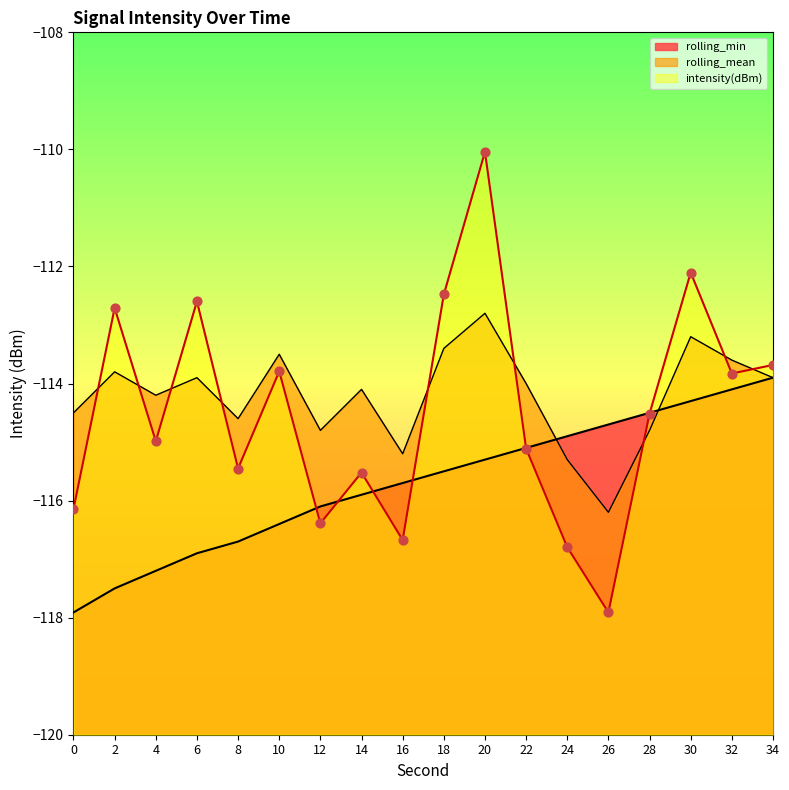

What are all the series names shown in the legend?

intensity(dBm), rolling_mean, rolling_min